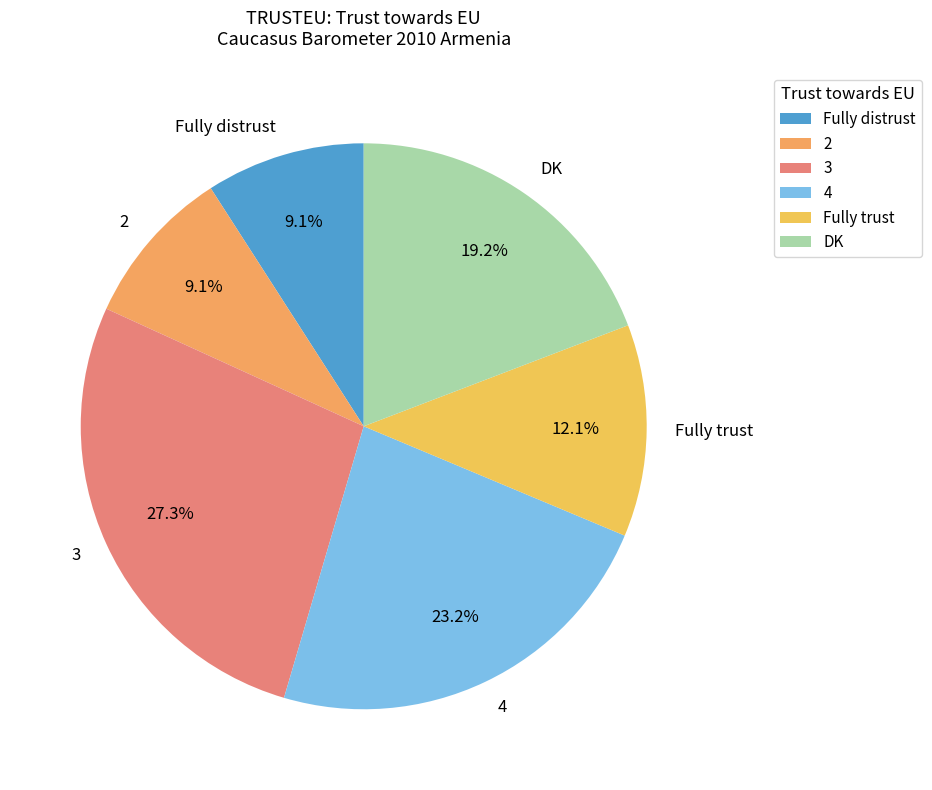

How many slices are in this pie chart?

6